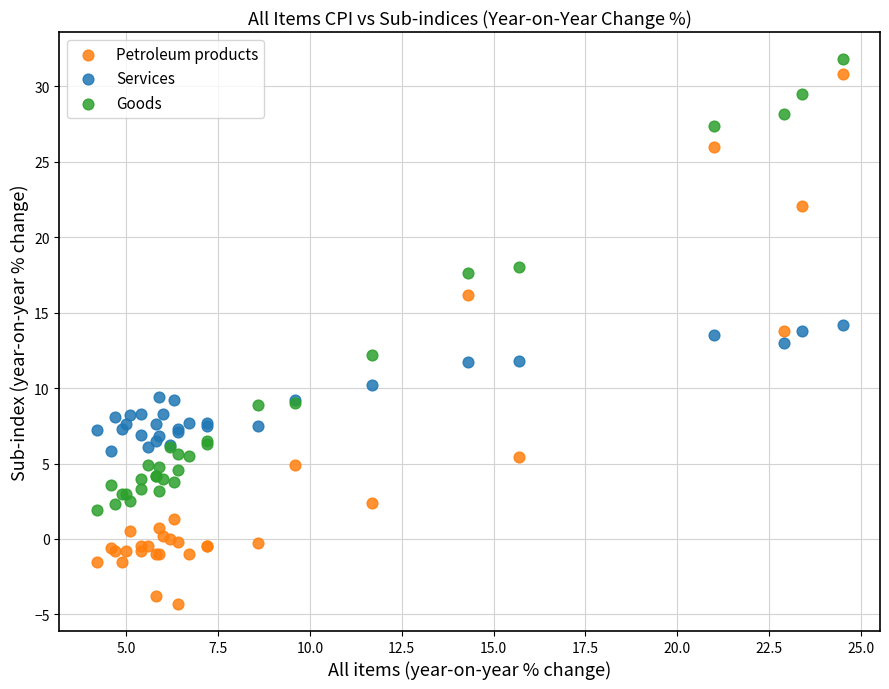

Which series has the widest spread of Y values?

Petroleum products